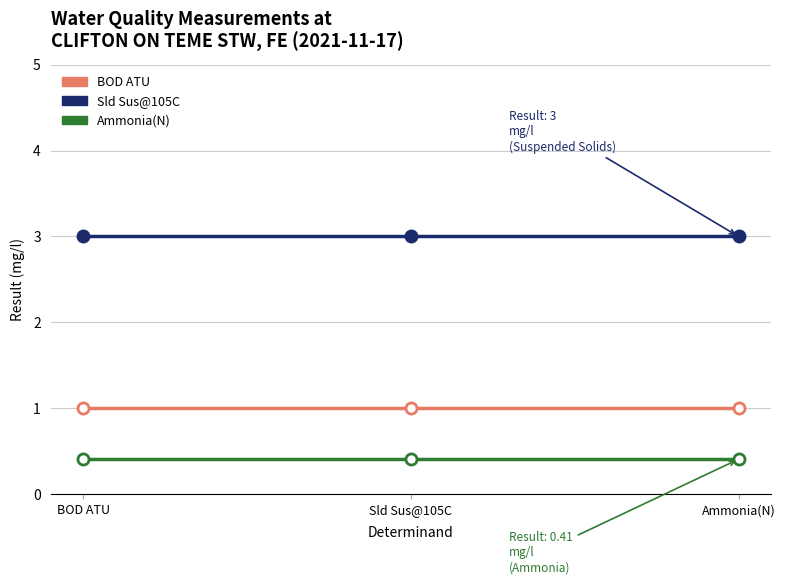

What is the spread (max minus min) of values at Ammonia(N)?

2.6